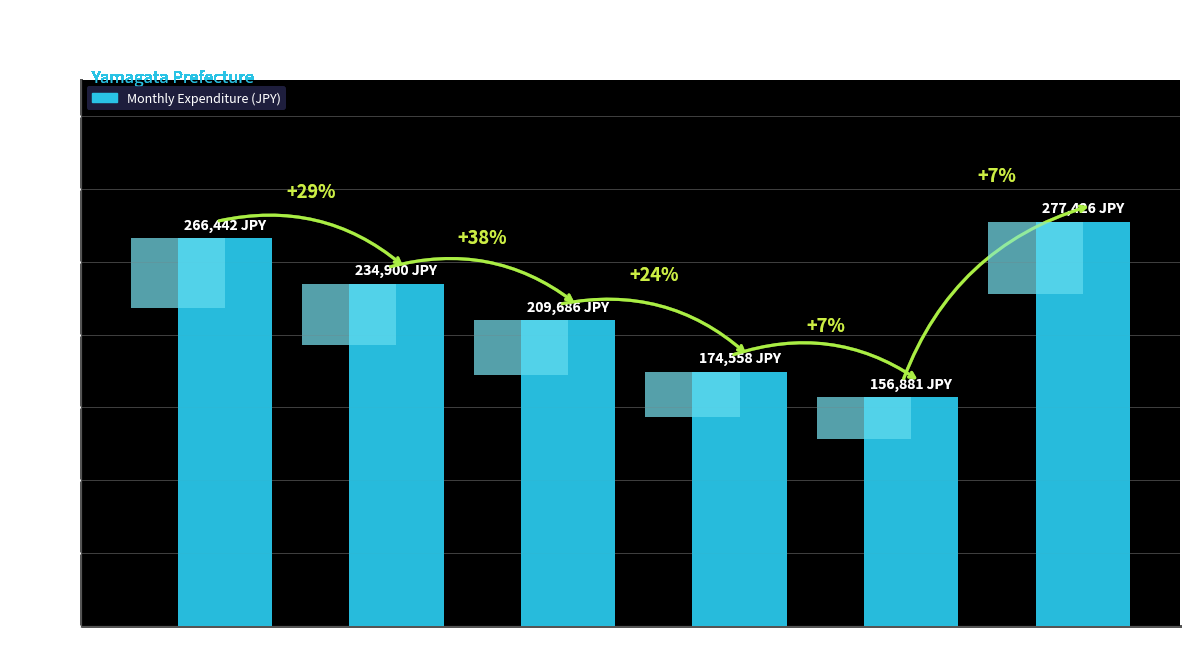

The chart shows a value of 266442 at < 25万円未満. True or false?

True